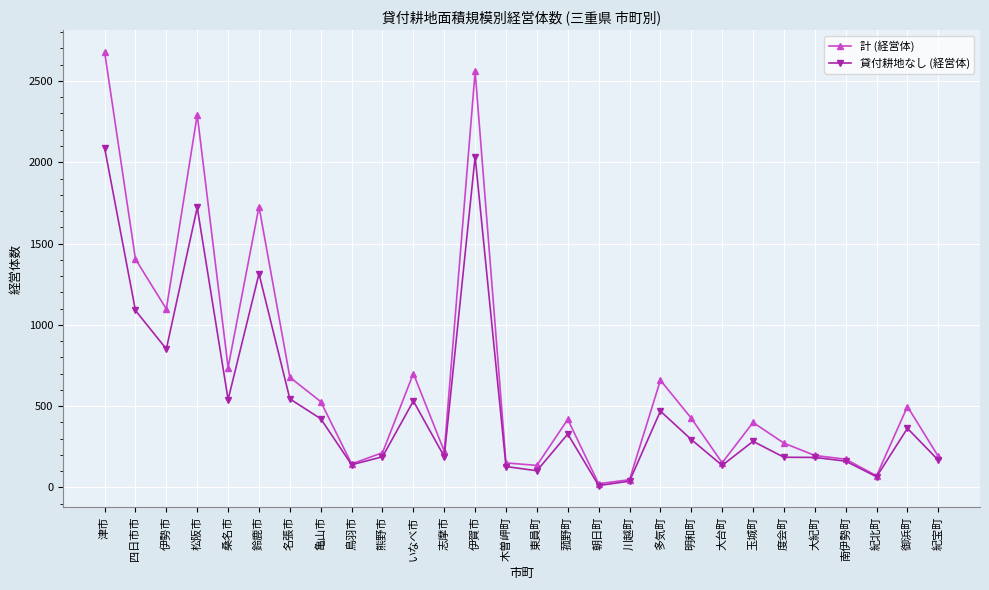

Where is 貸付耕地なし (経営体) nearest to the value 1050?

四日市市